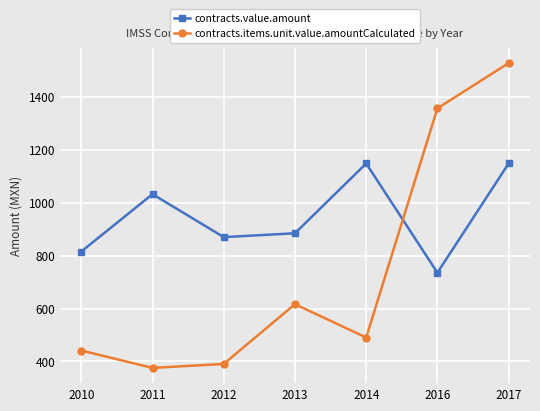

Where is contracts.items.unit.value.amountCalculated nearest to the value 951?

2013